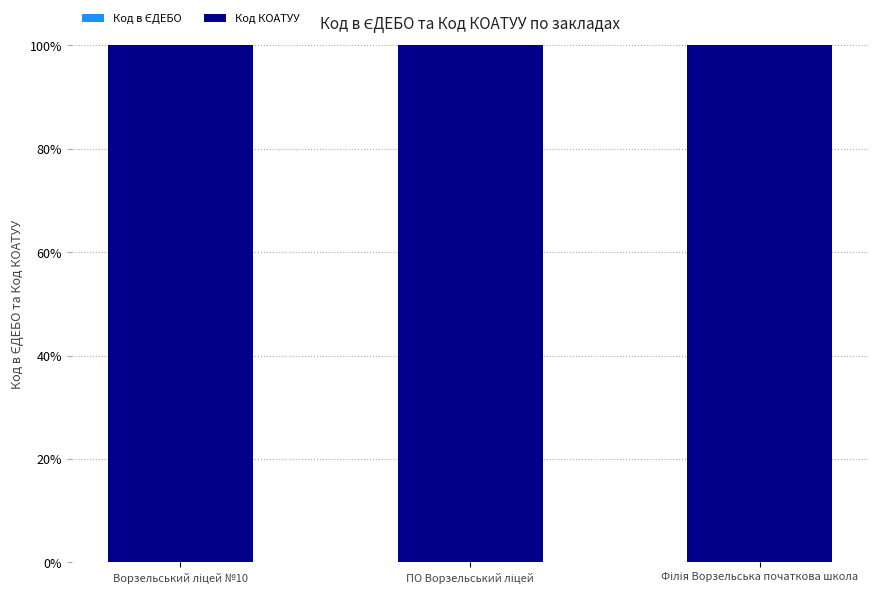

Where is Код в ЄДЕБО nearest to the value 0?

Філія Ворзельська початкова школа